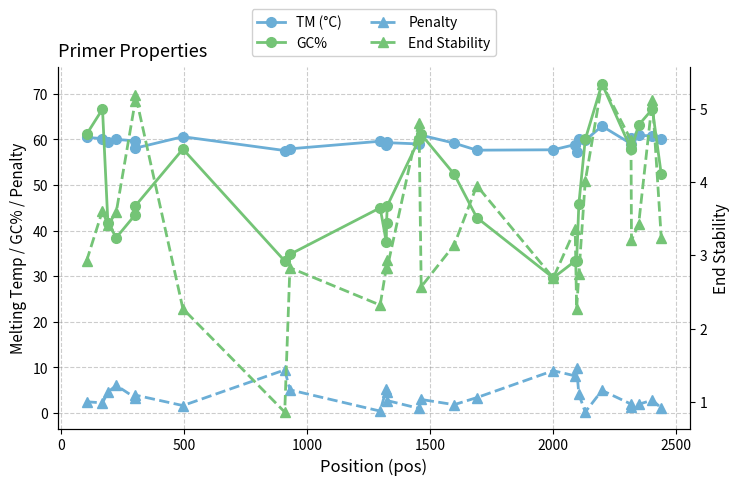

What is the maximum value shown in the chart?

72.2